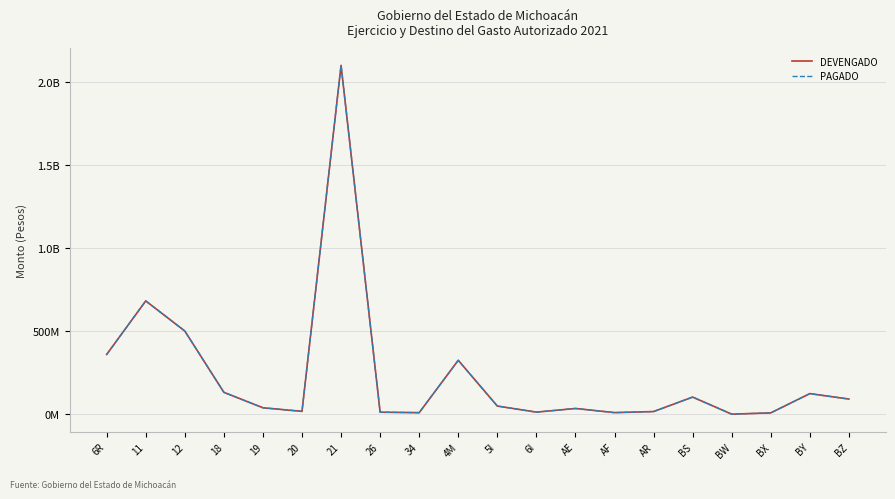

The PAGADO series shows 325266071.9 at 4M. True or false?

True